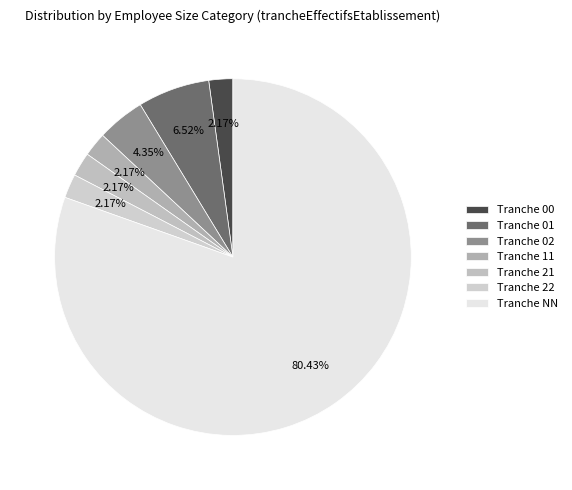

How many slices are in this pie chart?

7